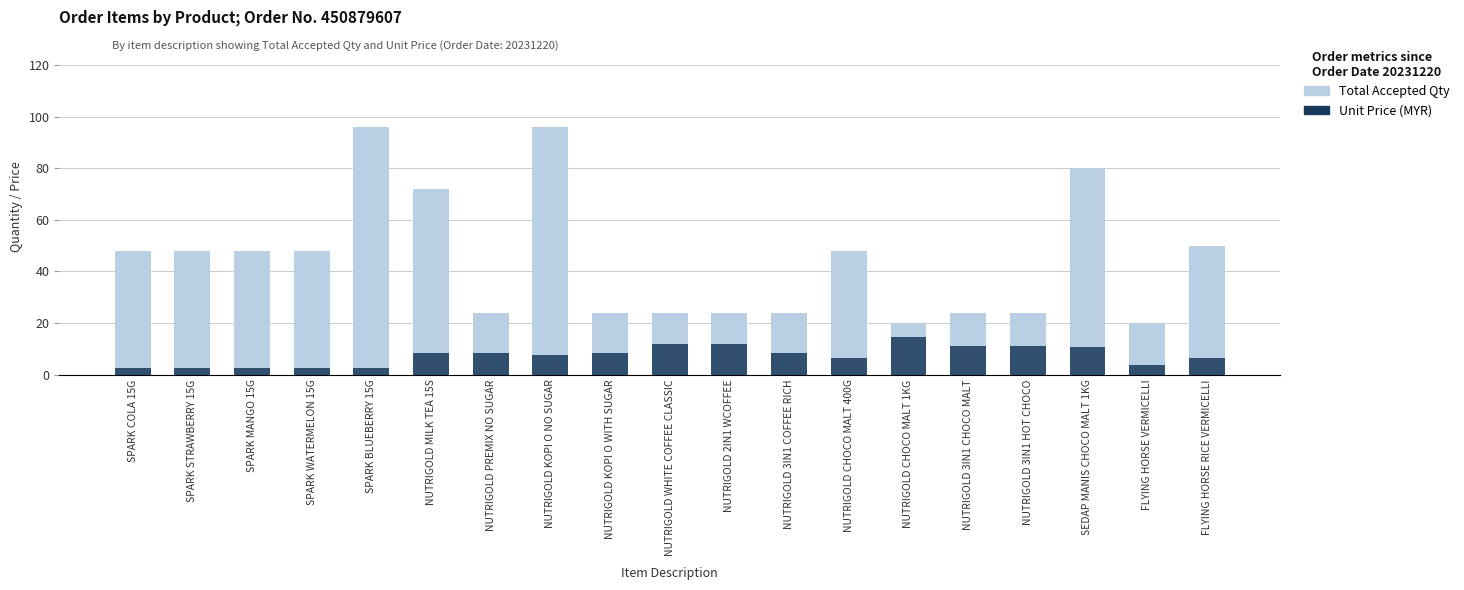

Reading left to right, what are all the values shown in this chart?

Total Accepted Qty: 48.0	48.0	48.0	48.0	96.0	72.0	24.0	96.0	24.0	24.0	24.0	24.0	48.0	20.0	24.0	24.0	80.0	20.0	50.0
Unit Price (MYR): 2.5	2.5	2.5	2.5	2.5	8.4	8.4	7.4	8.3	11.9	11.9	8.4	6.3	14.5	10.9	10.9	10.8	3.6	6.5